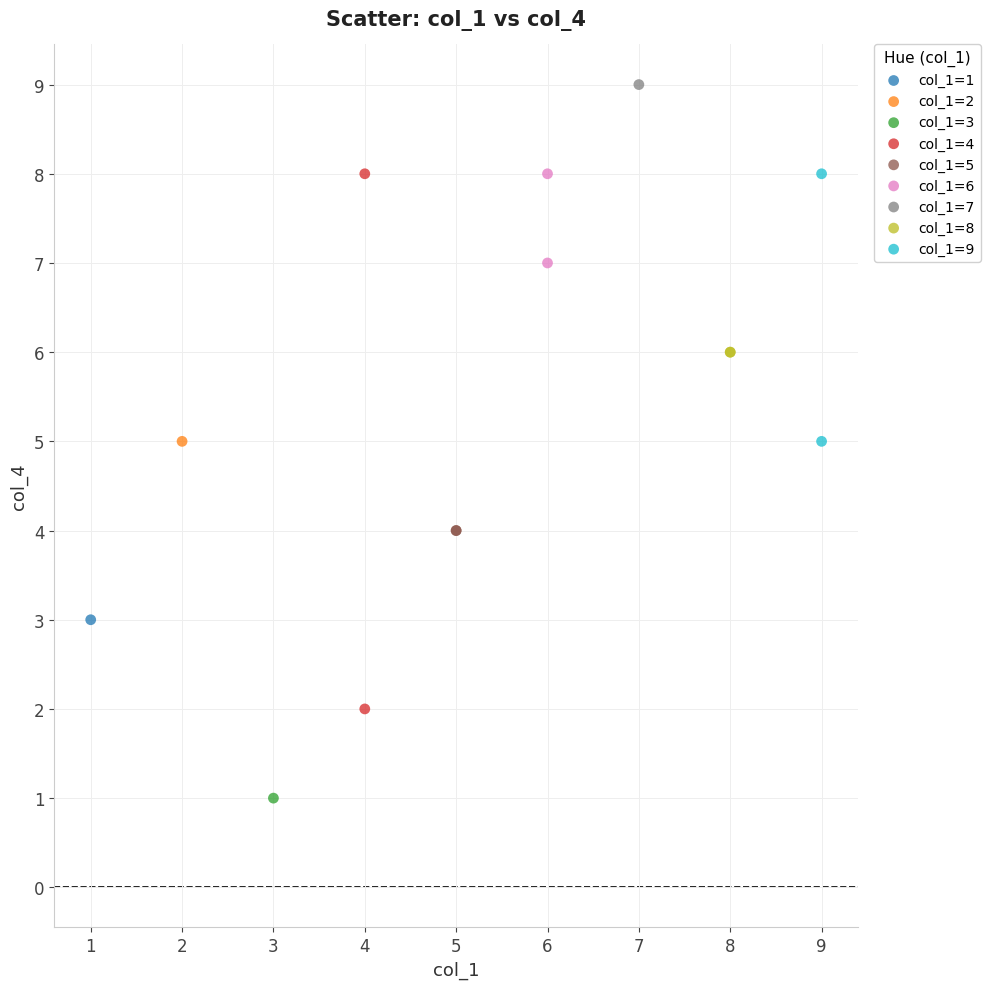

Which series contains the highest Y value?

col_1=7